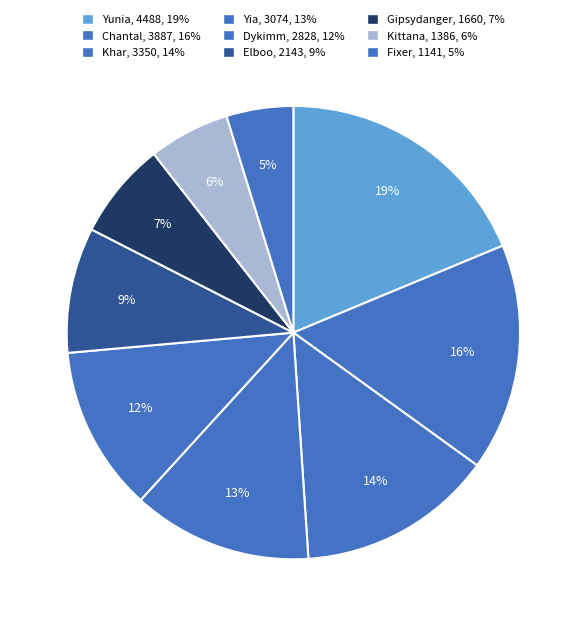

How many segments does this pie chart have?

9